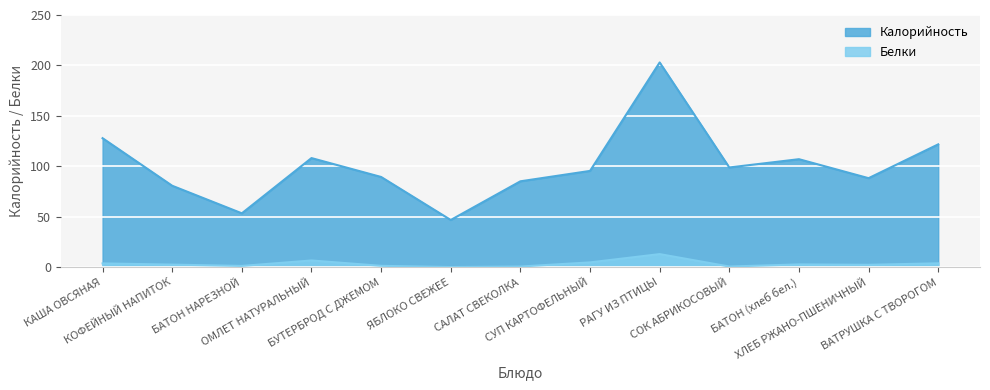

True or false: Калорийность and Белки intersect in this chart.

False